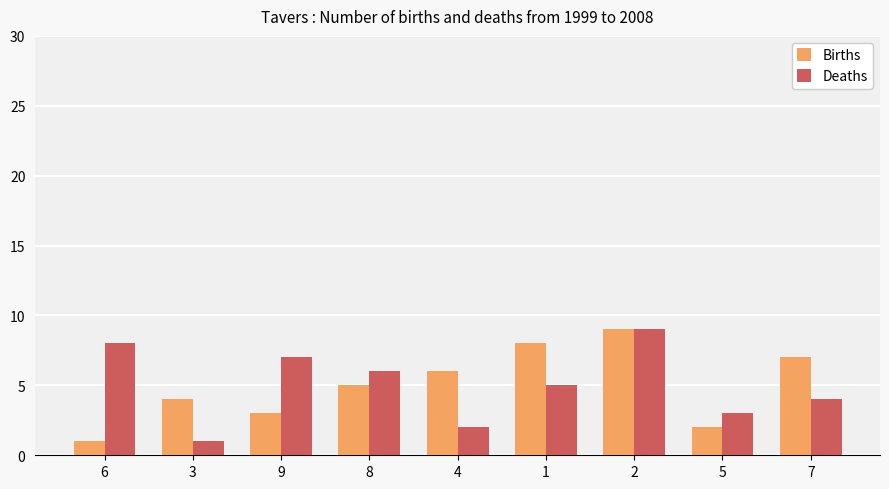

Reading right to left, transcribe all the data shown in this chart.

Births: 7	2	9	8	6	5	3	4	1
Deaths: 4	3	9	5	2	6	7	1	8